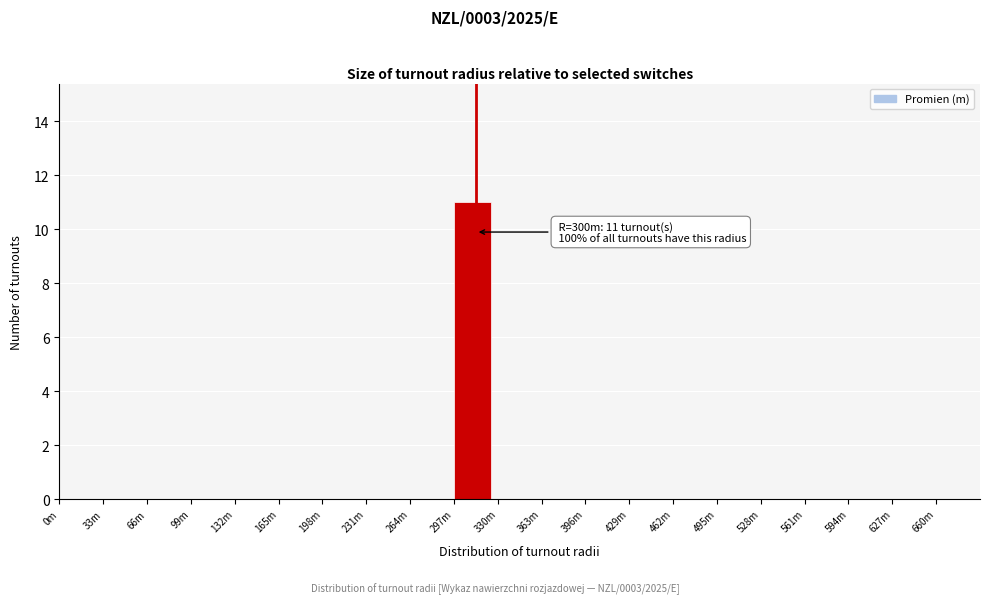

Reading left to right, transcribe all the data shown in this chart.

0m=0	33m=0	66m=0	99m=0	132m=0	165m=0	198m=0	231m=0	264m=0	297m=11	330m=0	363m=0	396m=0	429m=0	462m=0	495m=0	528m=0	561m=0	594m=0	627m=0	660m=0